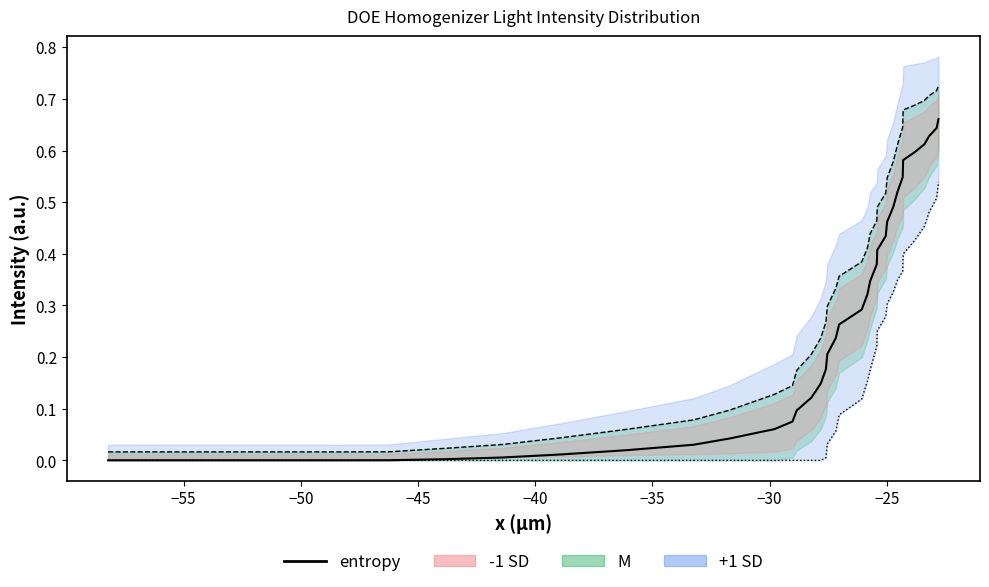

Count the number of categories in the chart.

38